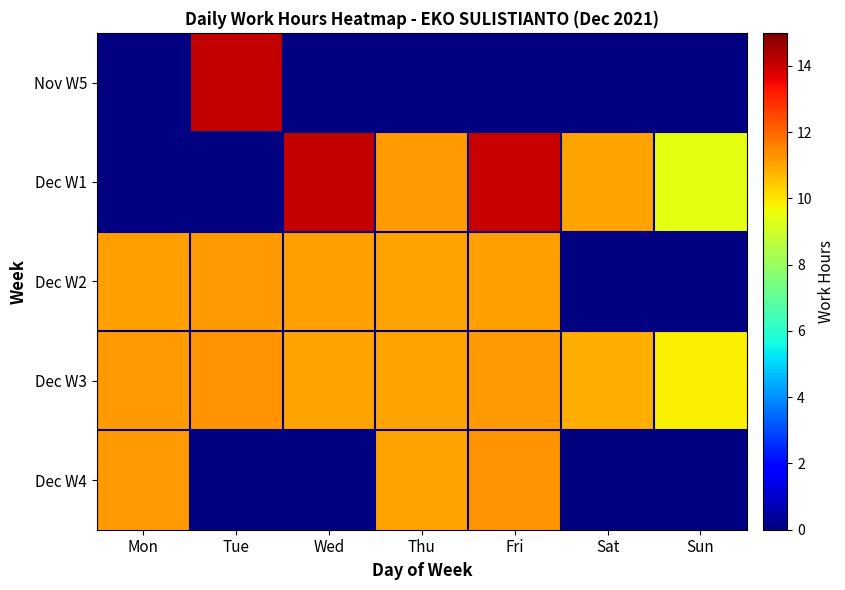

Between Fri and Thu, which is larger?

Thu